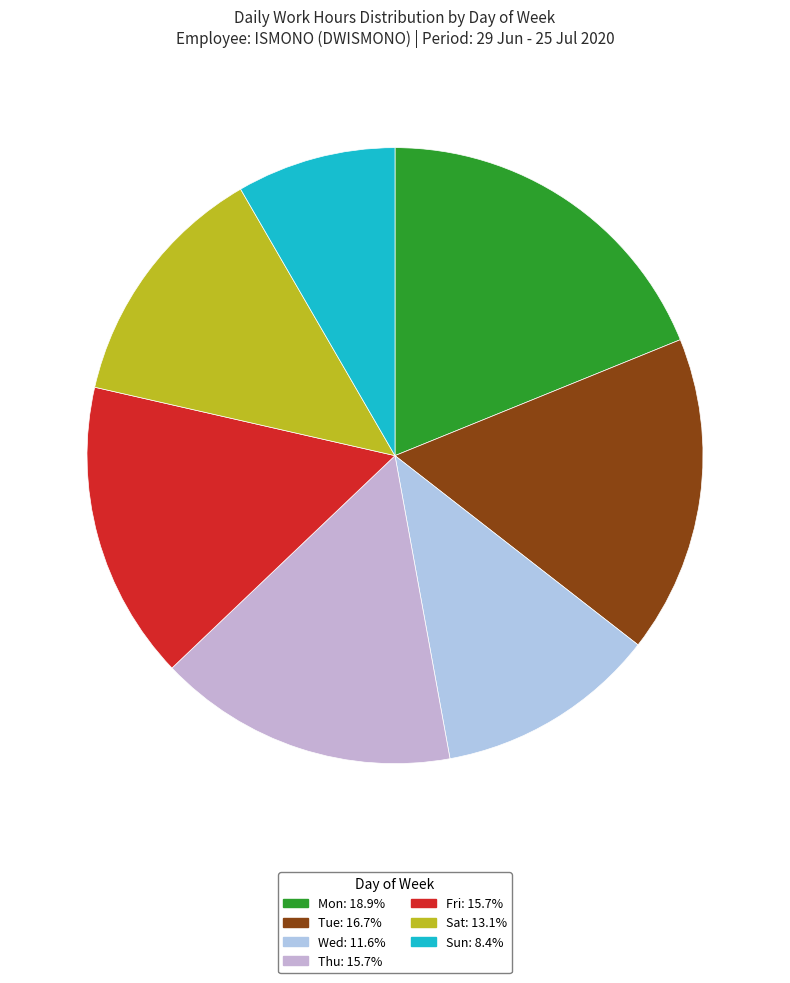

How many segments does this pie chart have?

7